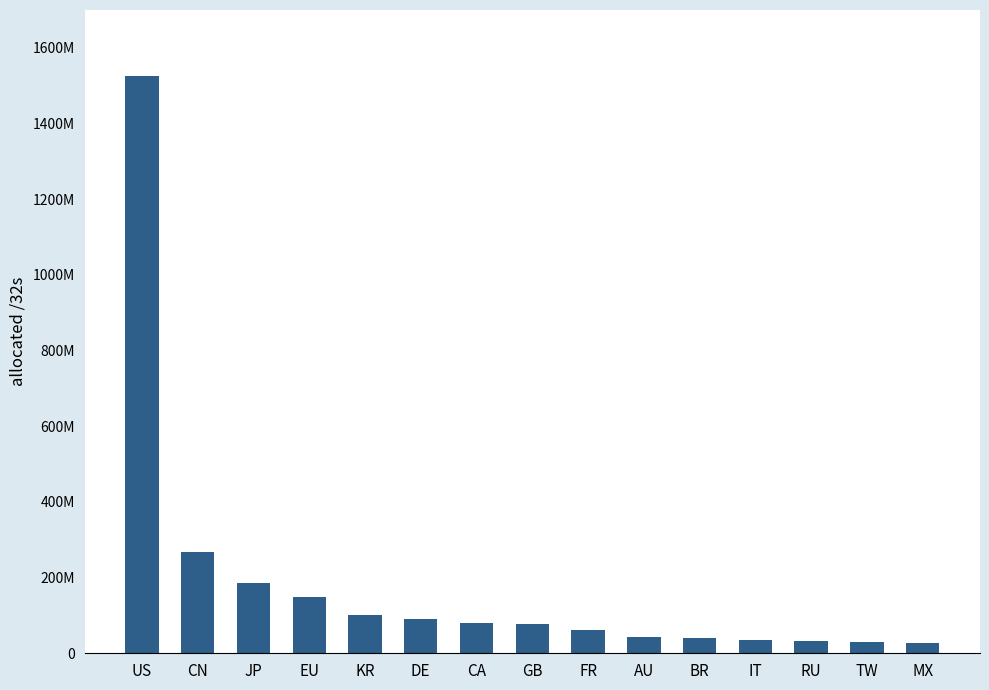

Are the bars horizontal?

No